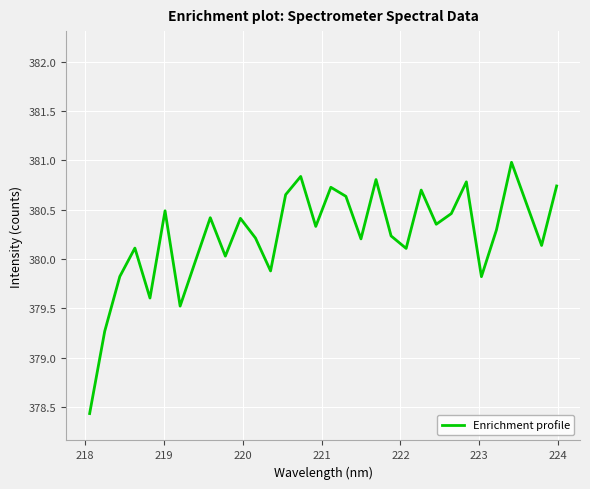

How many interior local peaks (higher than both neighbors) does the data have?

10